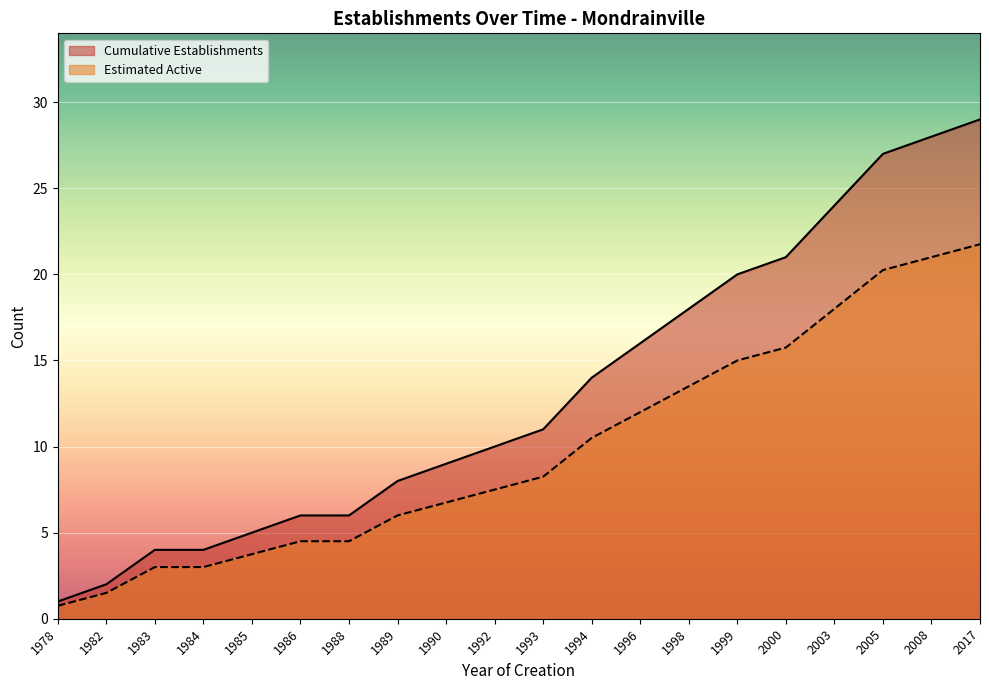

Rank the series at 1984 from highest to lowest value.

Cumulative Establishments, Estimated Active